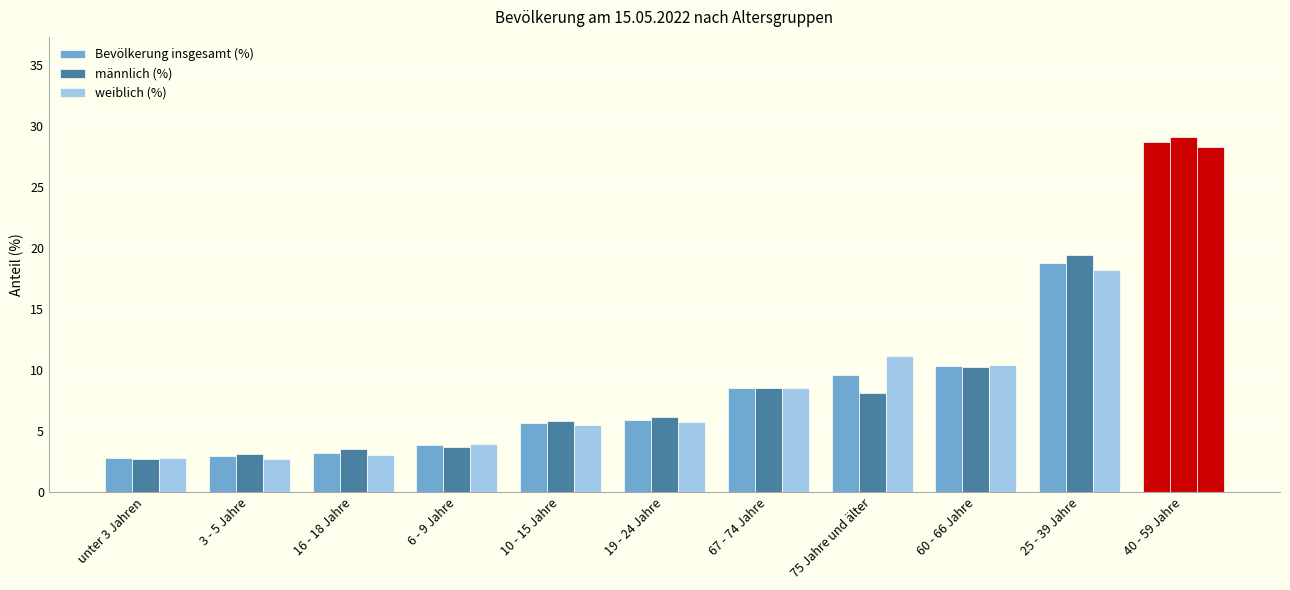

Are the bars horizontal?

No